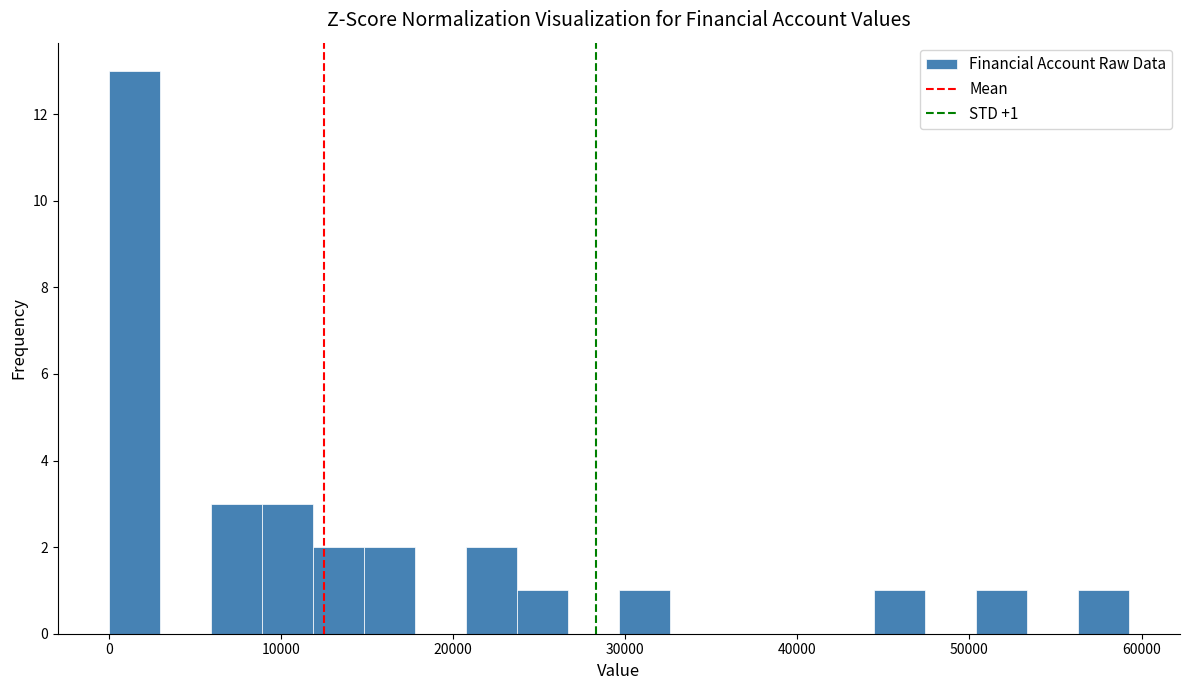

Around what value on the x-axis is the tallest bar? Give the approximate position of its centre, as read against the axis.

1000